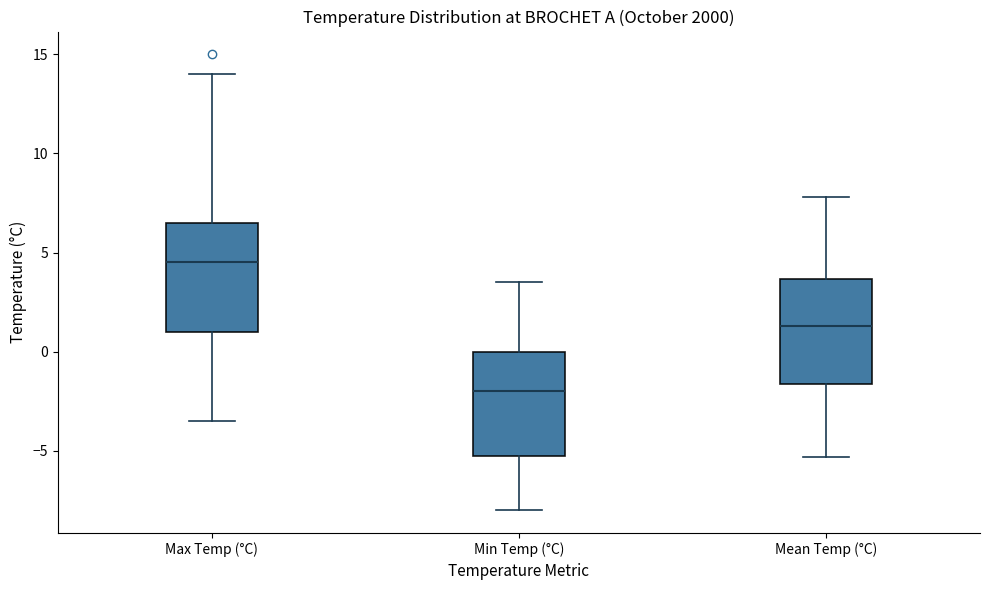

Reading left to right, transcribe this box plot: for each box, give where its median line is, the range the box spans, and where its two whiskers end, as read against the y-axis. The values are not printed on the chart, so give them approximately, as read against the axis.

Max Temp (°C): median 4.5, box 1.0 to 6.5, whiskers -3.5 to 14.0
Min Temp (°C): median -2.0, box -5.0 to 0.0, whiskers -8.0 to 3.5
Mean Temp (°C): median 1.5, box -1.5 to 3.5, whiskers -5.5 to 8.0